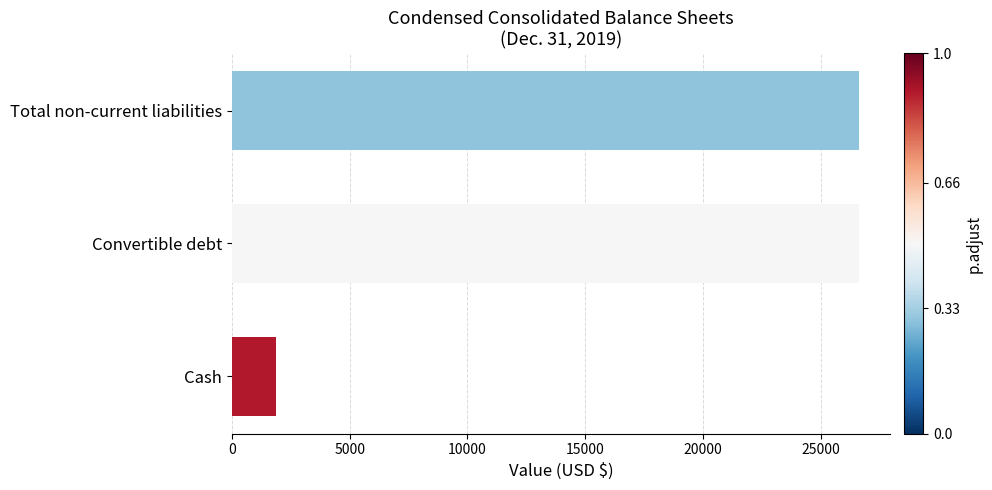

How many bars are there in total?

3